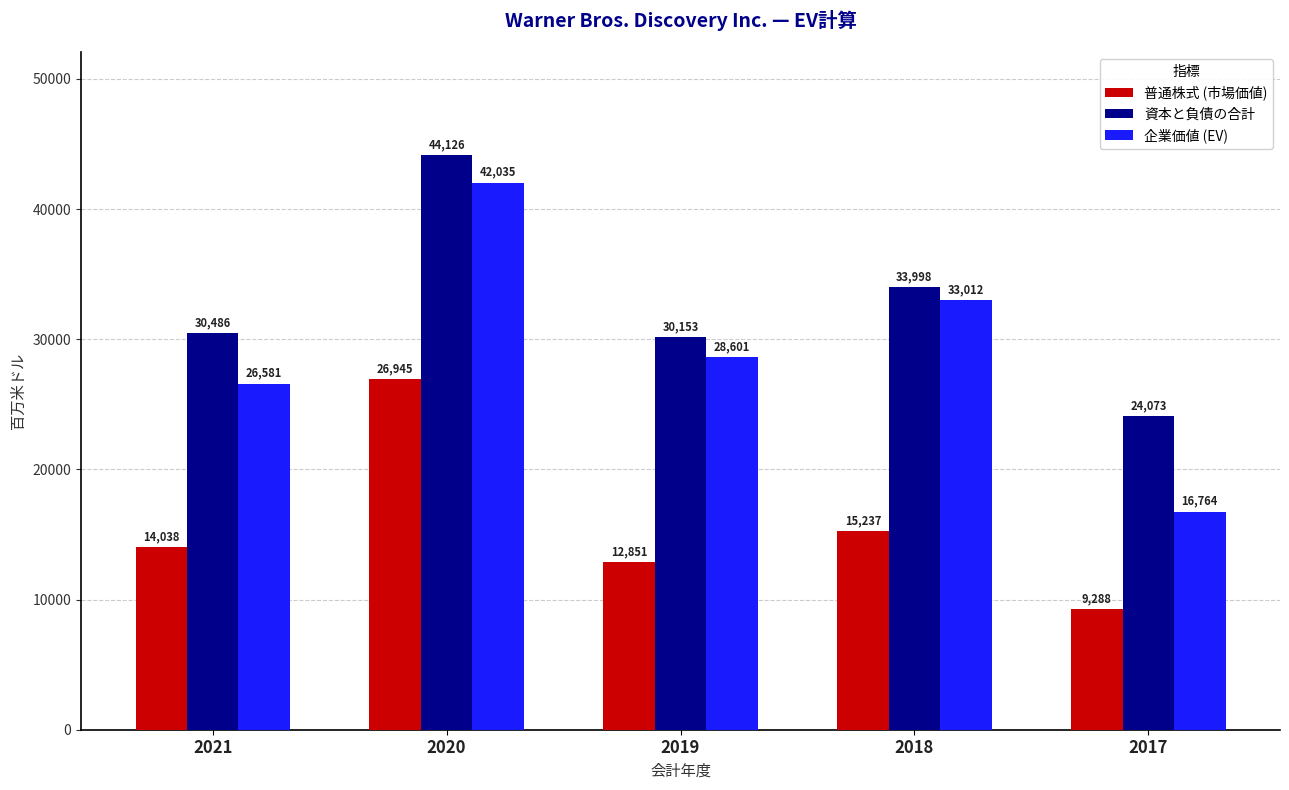

The value of 普通株式 (市場価値) at 2021 is 24695. True or false?

False